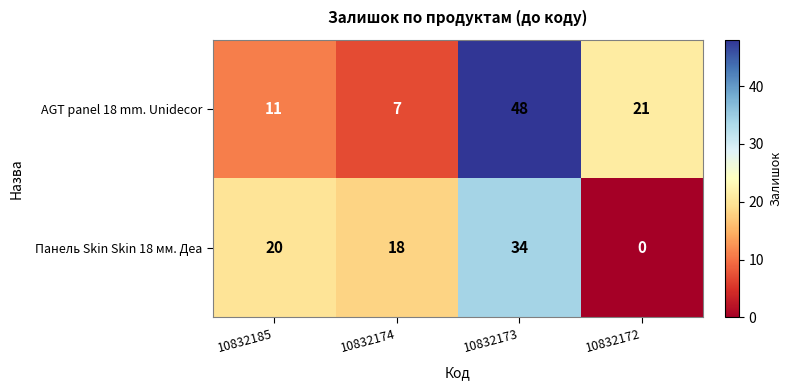

What is the sum of the Панель Skin Skin 18 мм. Деа values at 10832174 and 10832173?

52